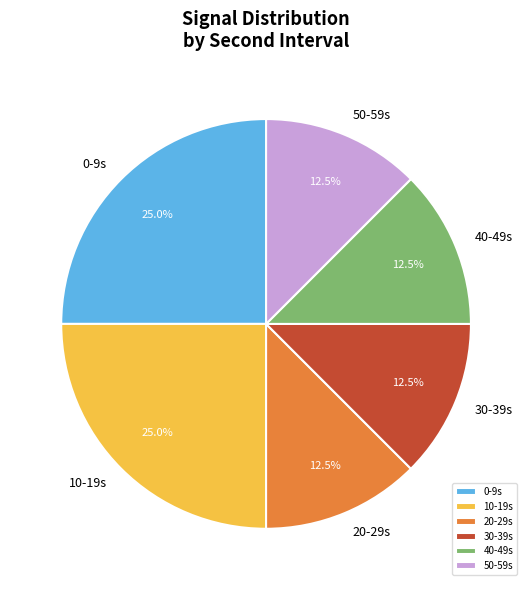

Combined, what portion of the pie is 40-49s and 10-19s?

37.5%